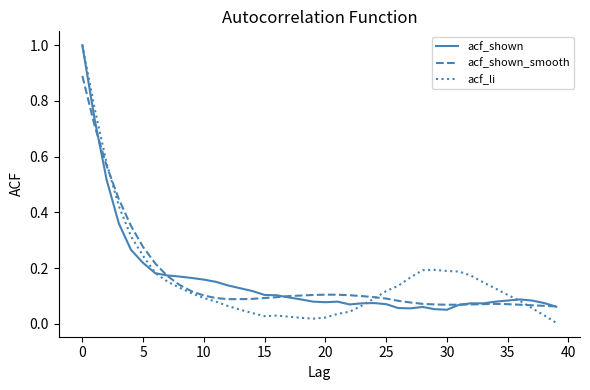

What is the greatest value displayed?

1.0